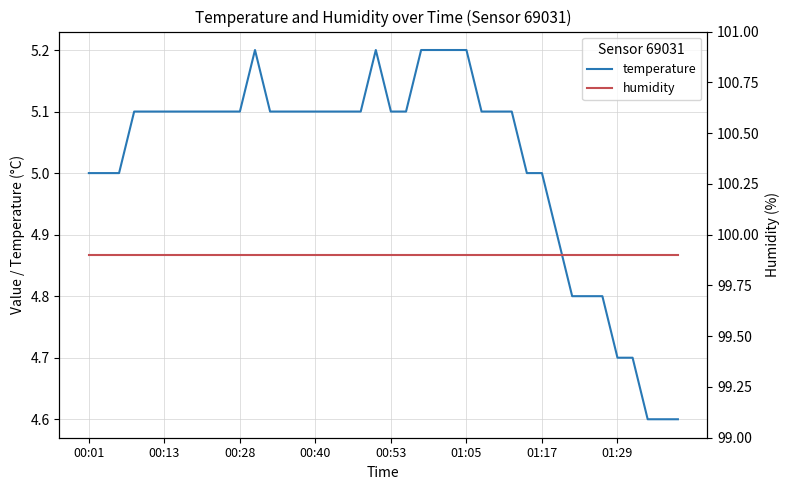

True or false: humidity has more than 0 interior local peaks.

False